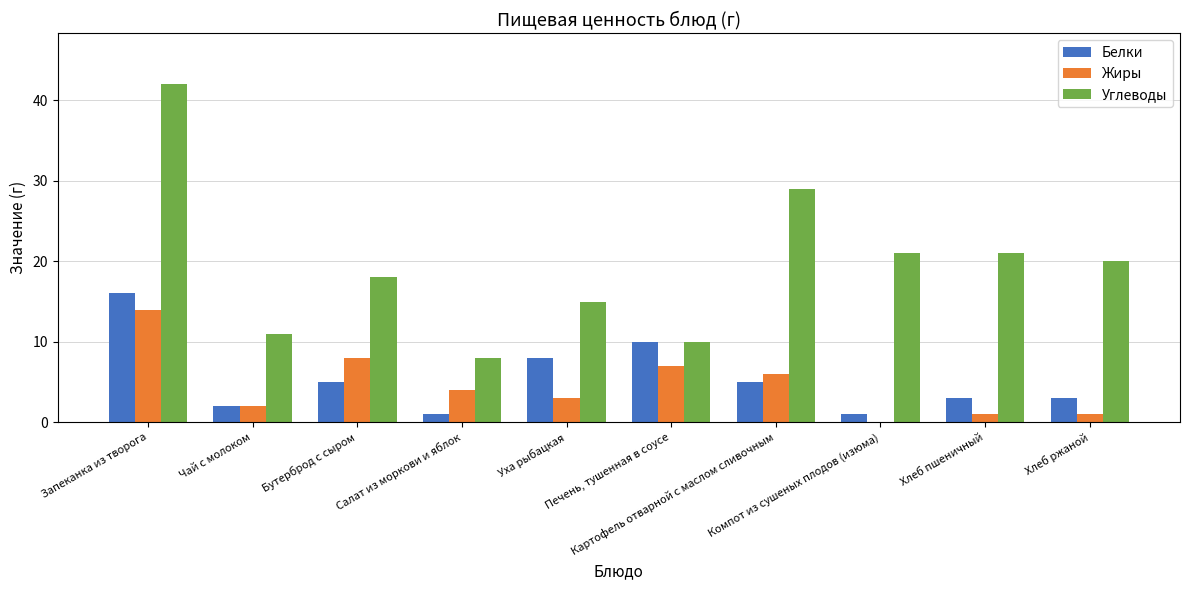

At which label does Белки first exceed 5?

Запеканка из творога